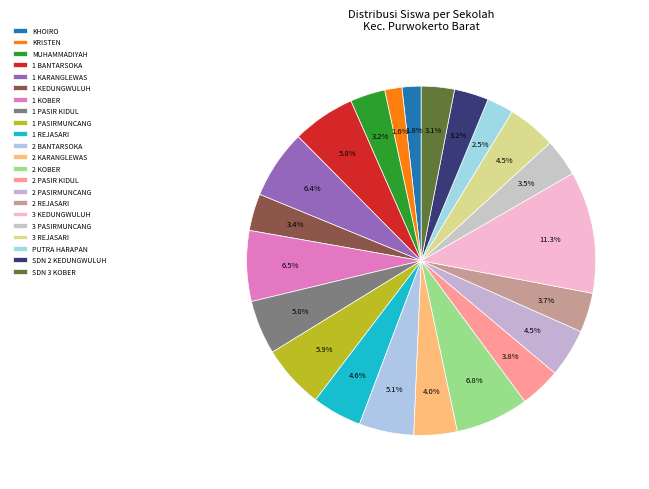

Rank the categories by value from lowest to highest.

SD KRISTEN 3, SD IT KHOIRO UMMAH, SD TERPADU PUTRA HARAPAN, SDN 3 KOBER, SDN 2 KEDUNGWULUH, SD MUHAMMADIYAH, SD NEGERI 1 KEDUNGWULUH, SD NEGERI 3 PASIRMUNCANG, SD NEGERI 2 REJASARI, SD NEGERI 2 PASIR KIDUL, SD NEGERI 2 KARANGLEWAS LOR, SD NEGERI 2 PASIRMUNCANG, SD NEGERI 3 REJASARI, SD NEGERI 1 REJASARI, SD NEGERI 1 PASIR KIDUL, SD NEGERI 2 BANTARSOKA, SD NEGERI 1 BANTARSOKA, SD NEGERI 1 PASIRMUNCANG, SD NEGERI 1 KARANGLEWAS LOR, SD NEGERI 1 KOBER, SD NEGERI 2 KOBER, SD NEGERI 3 KEDUNGWULUH